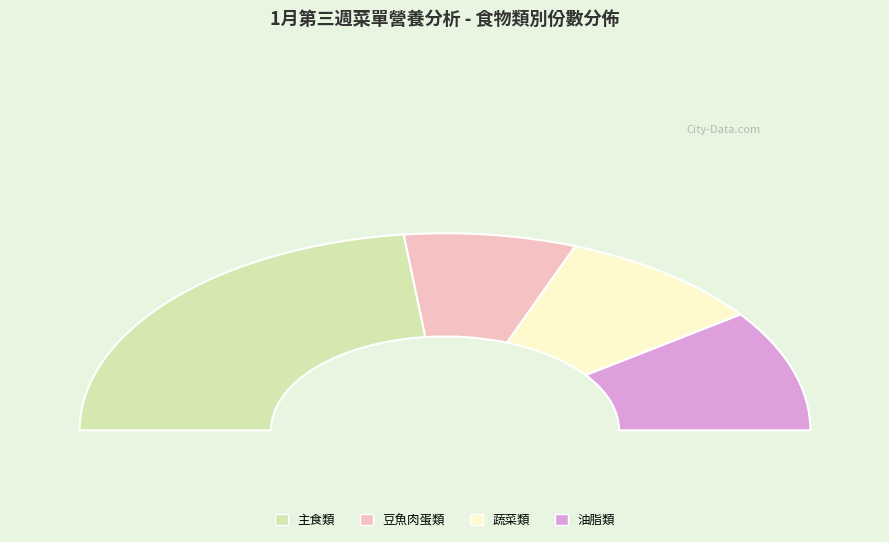

Combined, do 主食類 and 水果類 account for over 50%?

No